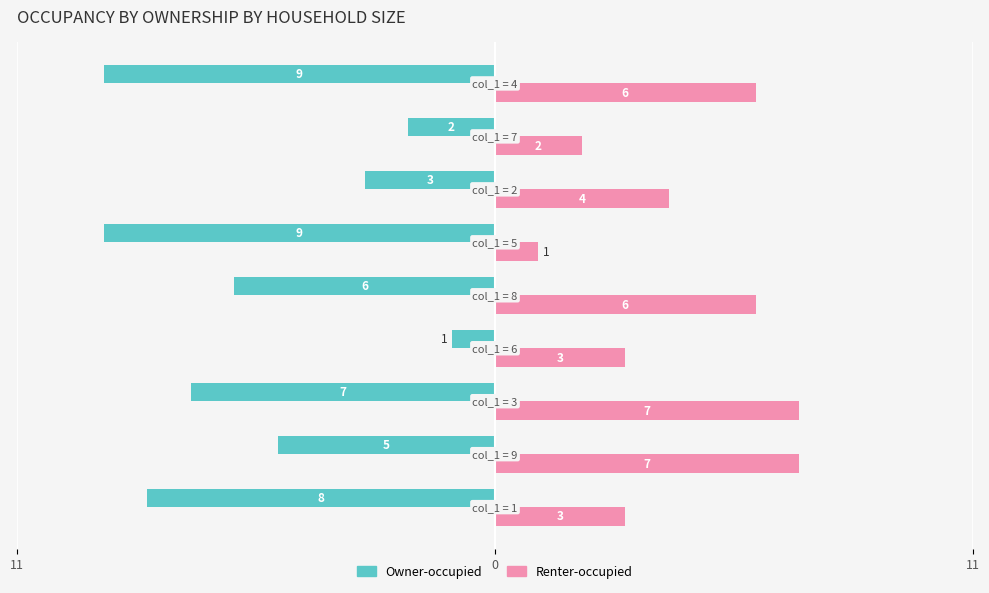

What is the minimum value shown in the chart?

-9